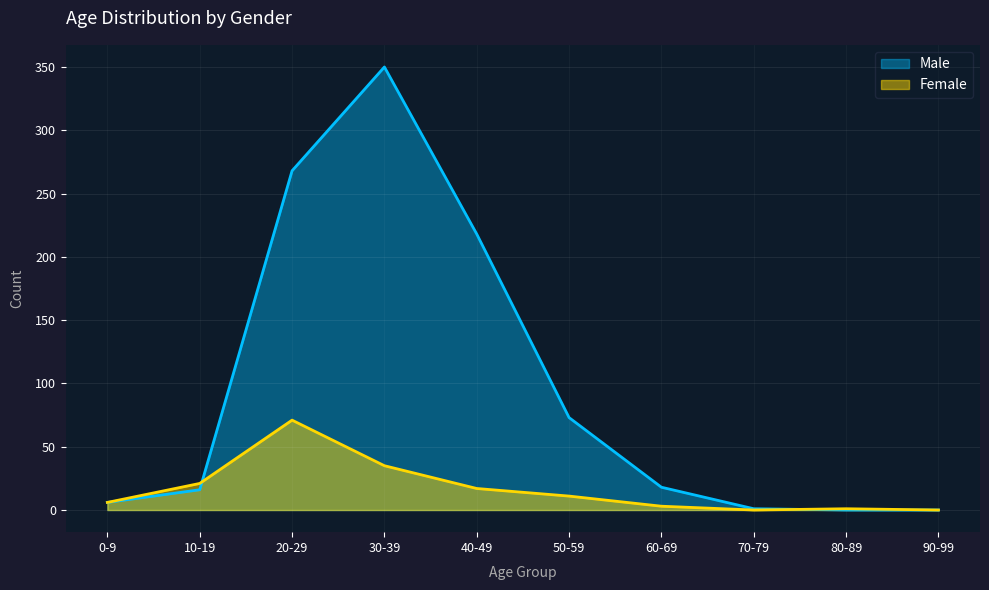

How many data points in Male are above 18?

4